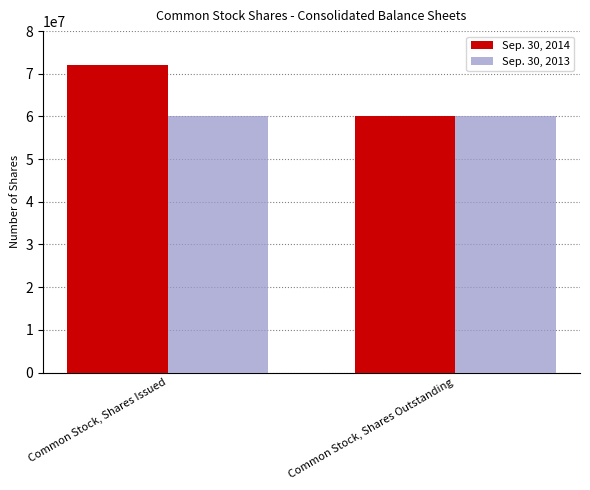

What is the greatest value displayed?

72076487